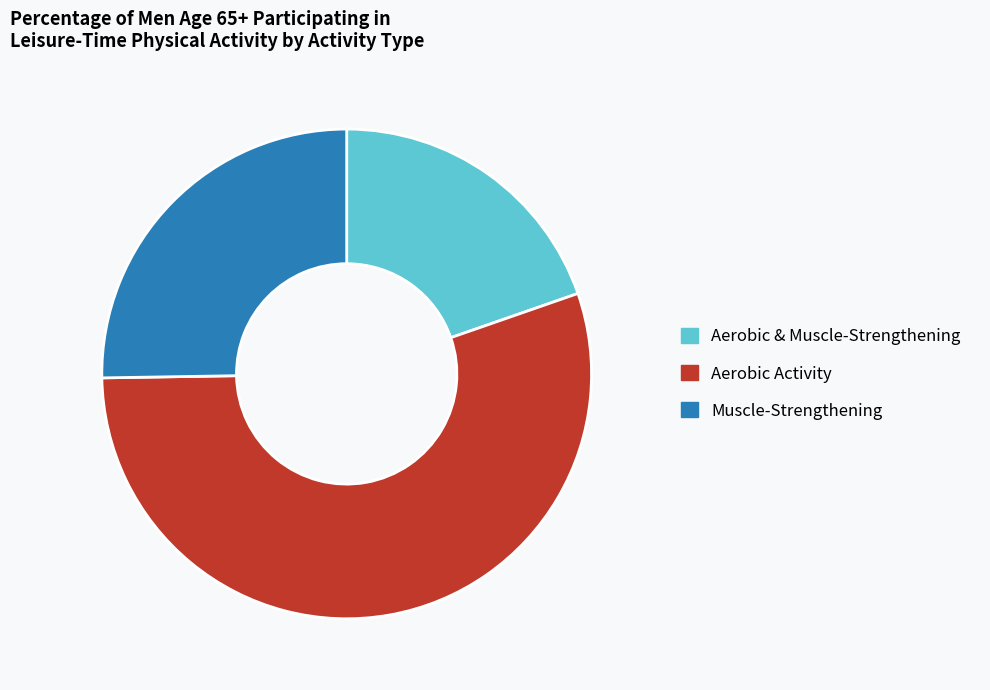

How many segments does this pie chart have?

3